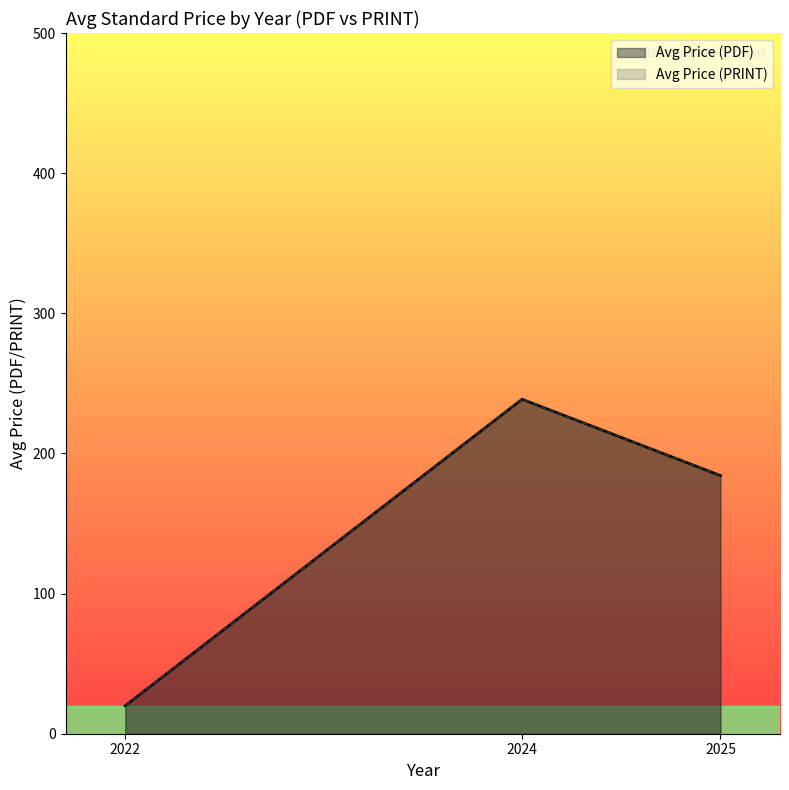

True or false: Avg Price (PRINT) and Avg Price (PDF) cross at least once.

False